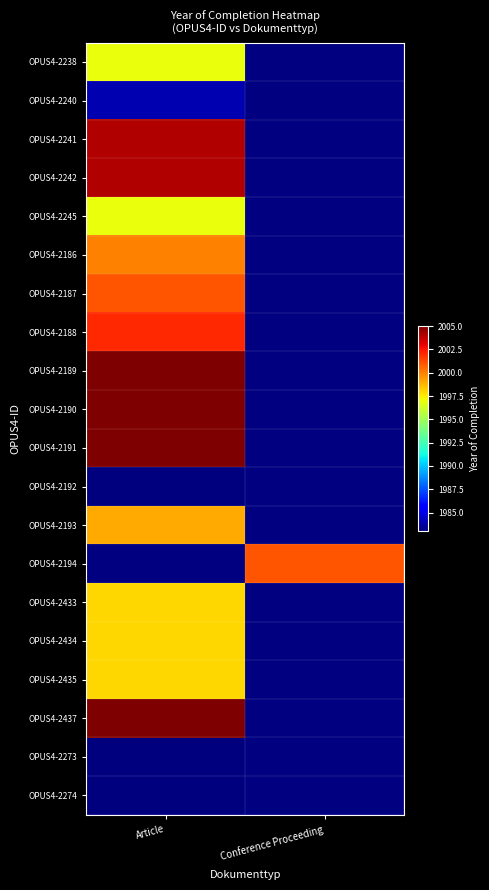

At how many categories does at least one series exceed 1153?

2